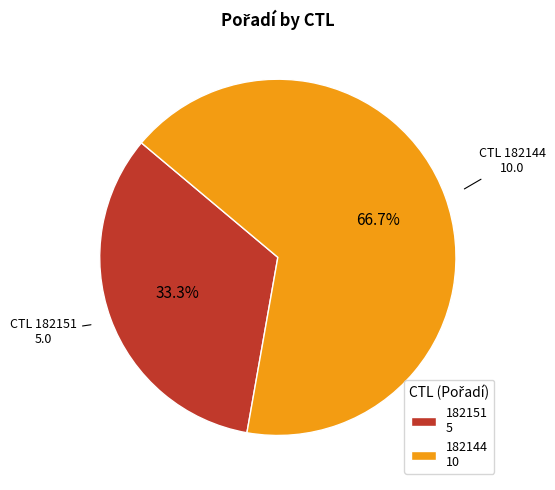

Is 182144 the majority of the pie?

Yes